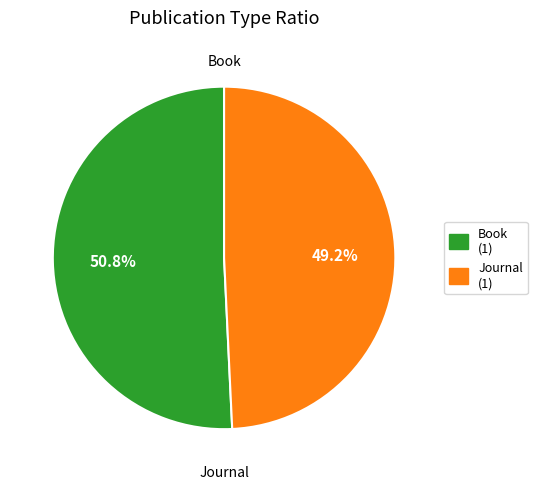

Is there a majority slice in this chart?

Yes